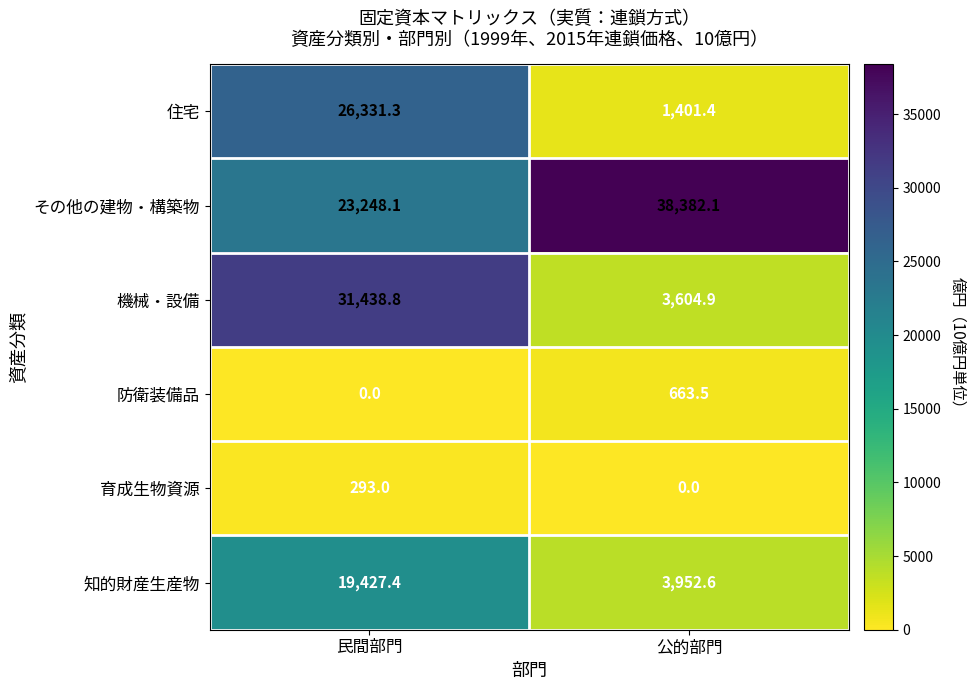

Which series has the widest spread of values?

機械・設備